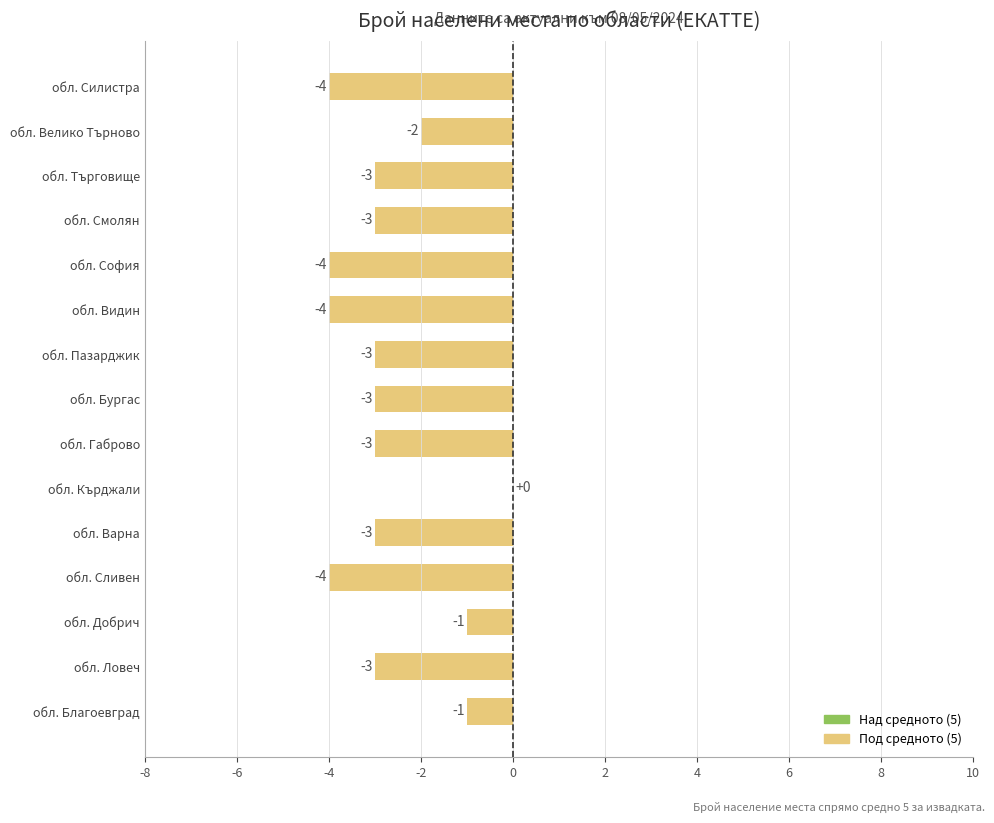

The value at обл. Сливен is -7. True or false?

False